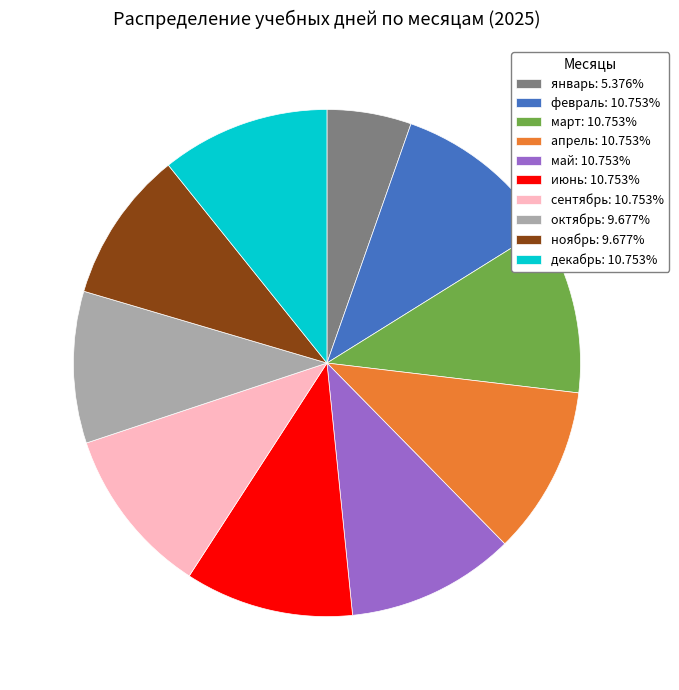

Does май: 10.753% represent more than half of the total?

No